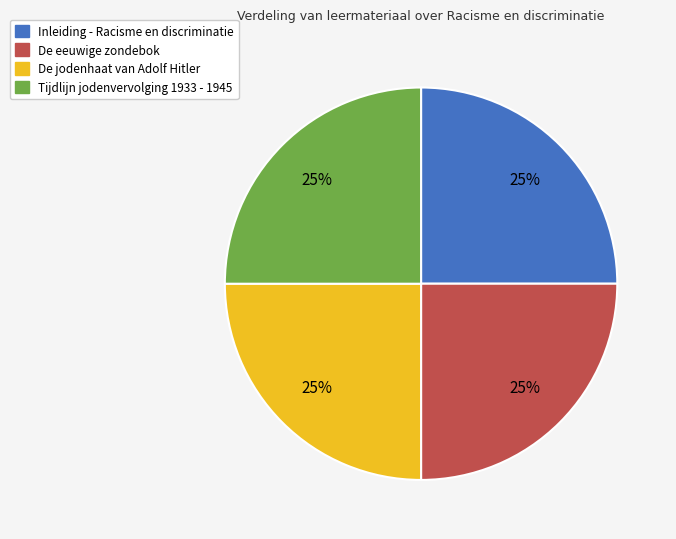

Does De eeuwige zondebok represent more than half of the total?

No